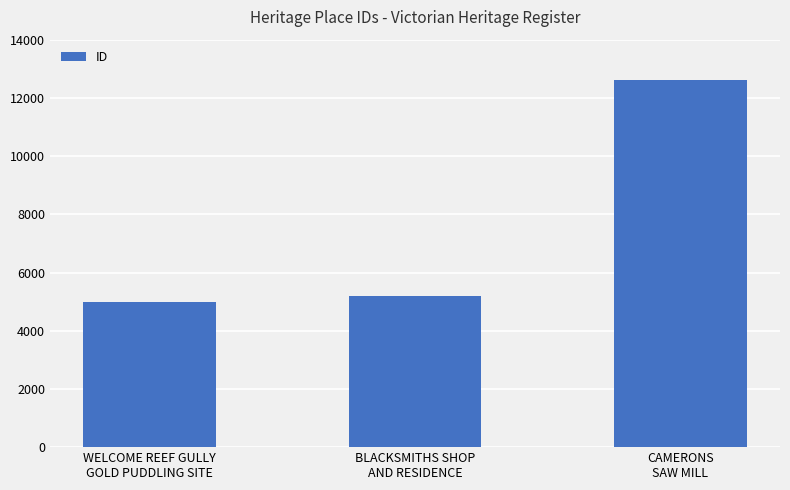

True or false: the data shows 4972 at WELCOME REEF GULLY
GOLD PUDDLING SITE.

True